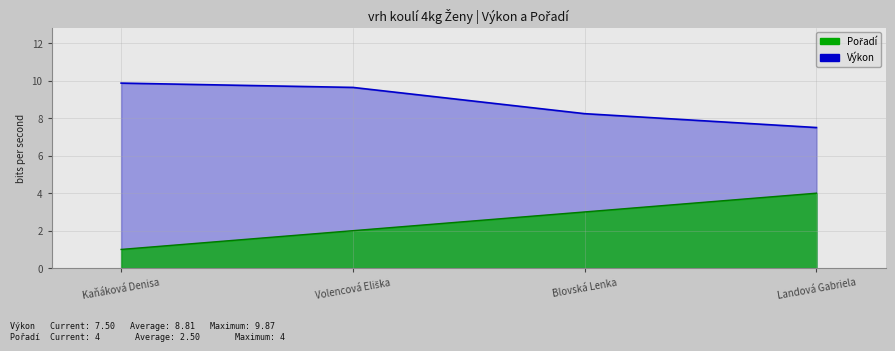

The value of Výkon at Volencová Eliška is 9.6. True or false?

True